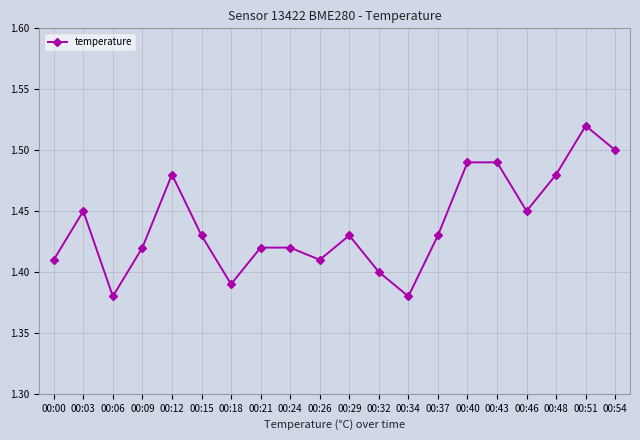

Which has a higher value, 00:15 or 00:24?

00:15